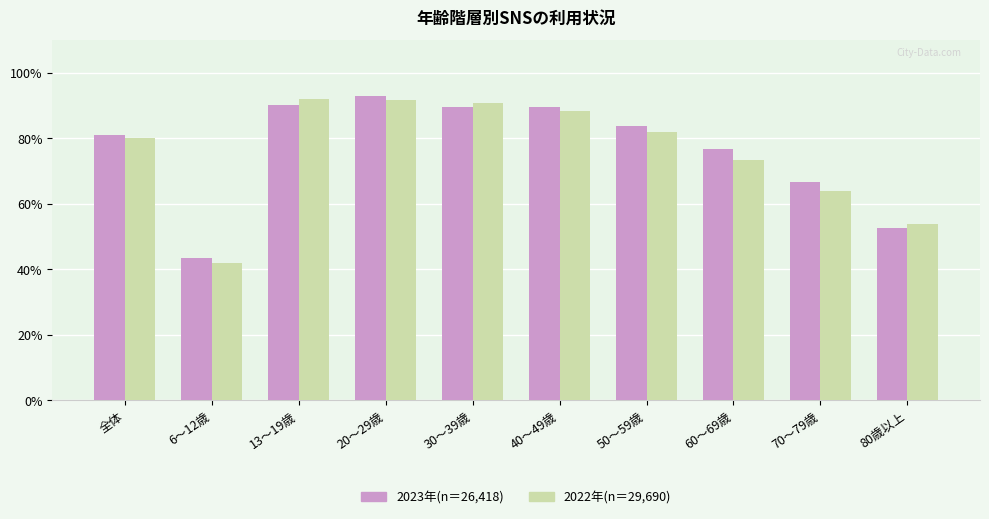

What is the difference between the maximum and second lowest values in the 2022年(n＝29,690) series?

38.3